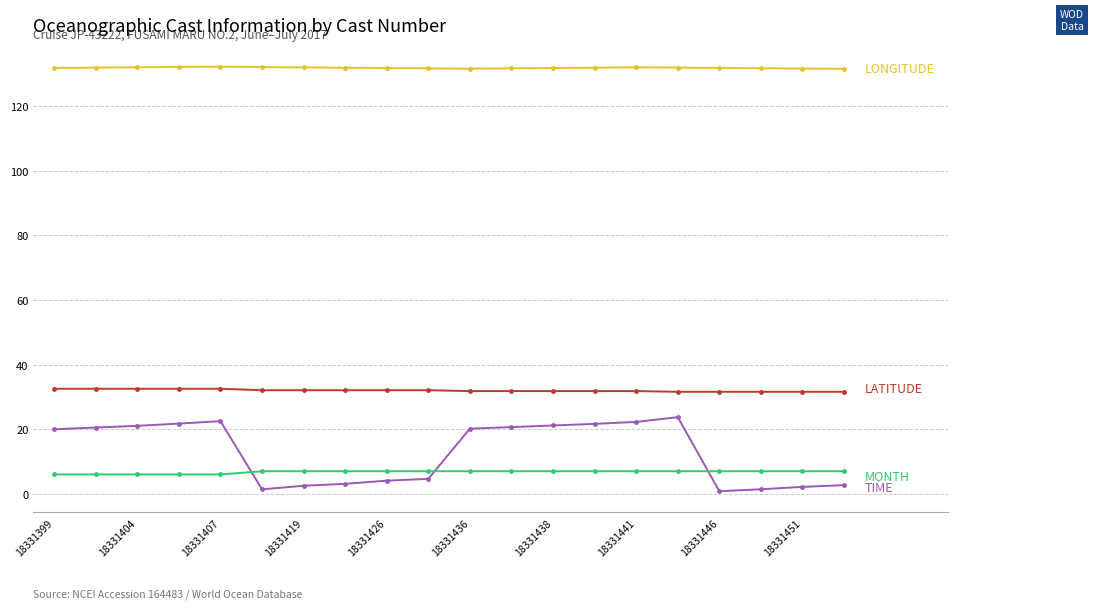

What is the total value across all series at 18331399?

190.2